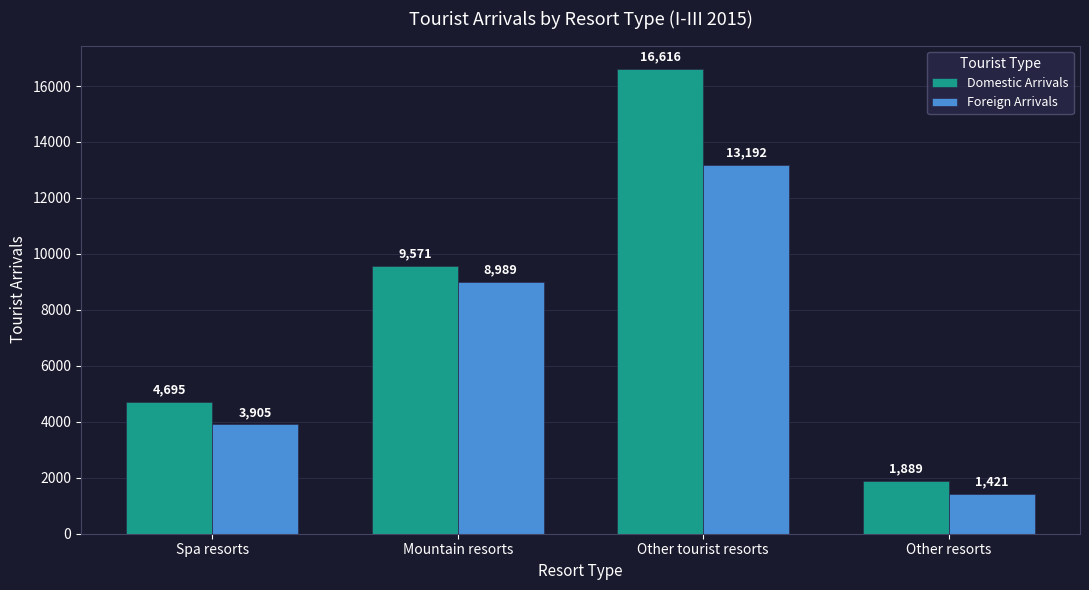

At how many categories does at least one series exceed 14404?

1